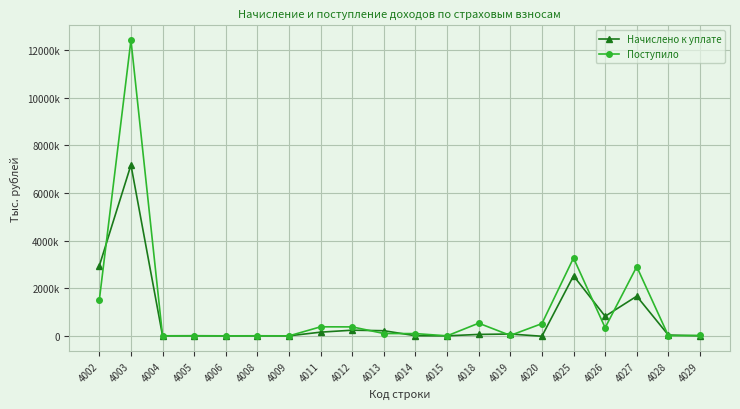

Rank the series at 4014 from lowest to highest value.

Начислено к уплате, Поступило